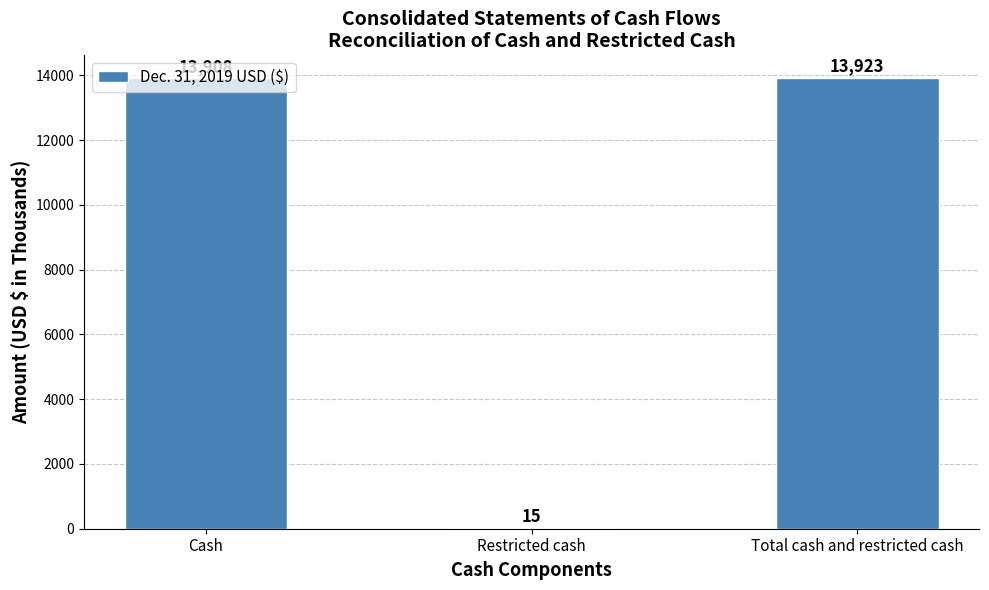

What is the approximate value at Total cash and restricted cash?

13923